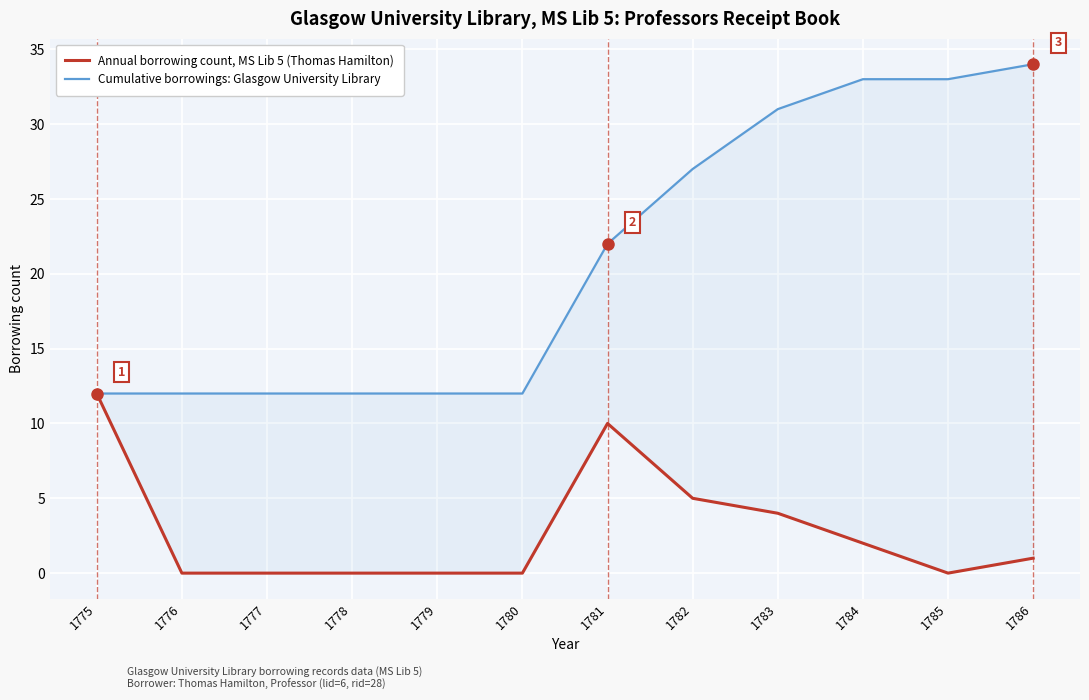

What is the total value across all series at 1784?

35